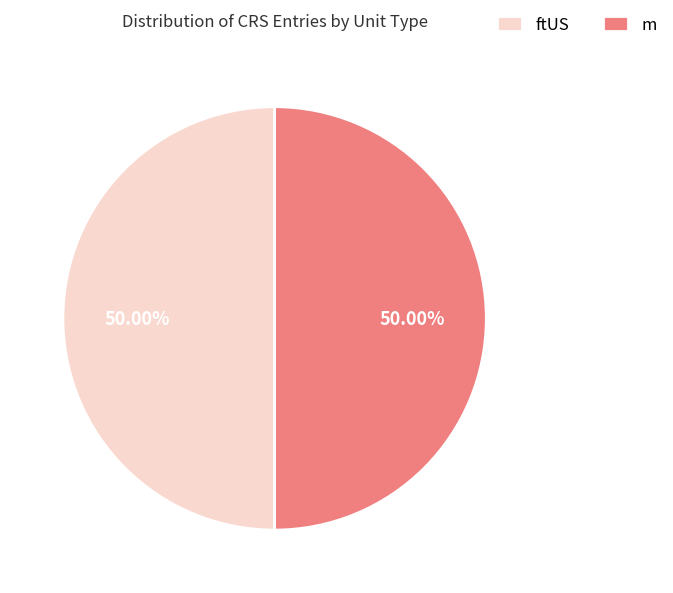

Combined, do m and ftUS account for over 50%?

Yes